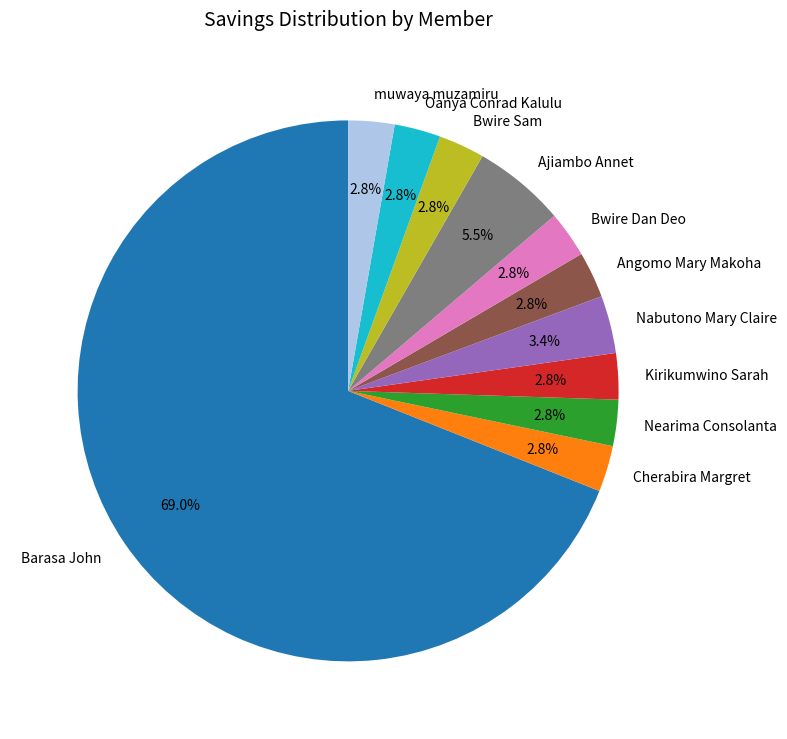

Is there any slice that represents more than half of the pie?

Yes